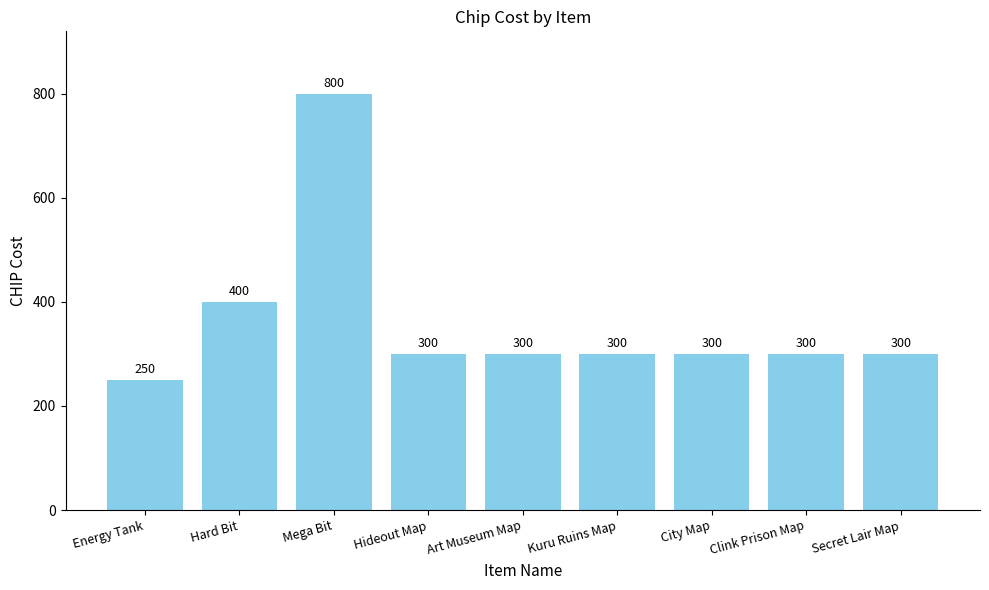

What is the minimum value shown in the chart?

250